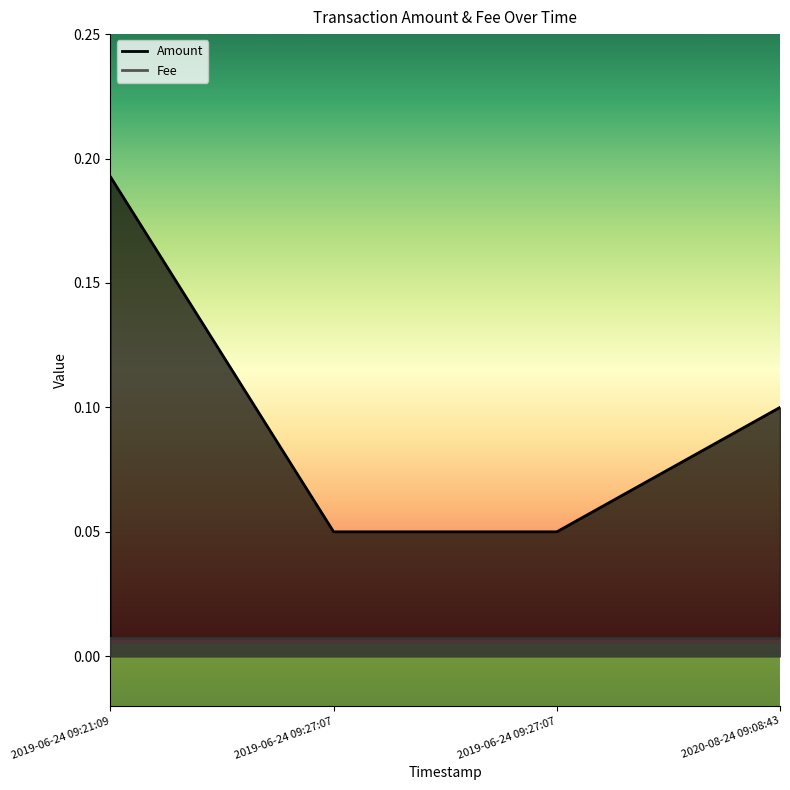

List the labels in order of value, smallest first.

2019-06-24 09:27:07, 2019-06-24 09:27:07, 2020-08-24 09:08:43, 2019-06-24 09:21:09